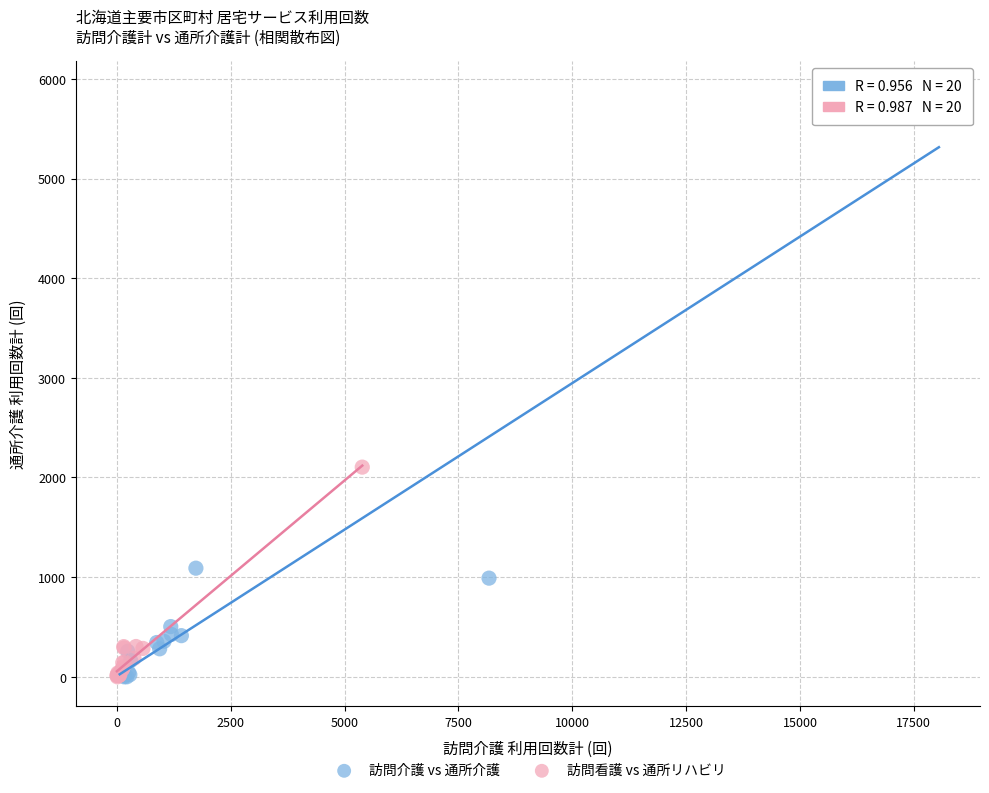

Which series has the widest spread of Y values?

訪問介護 vs 通所介護